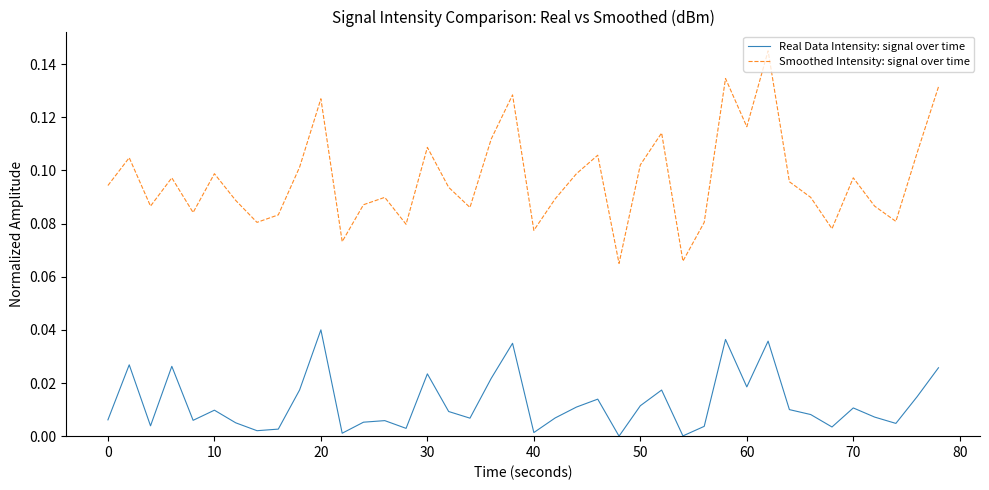

What is the sum of all Smoothed Intensity: signal over time values?

3.9